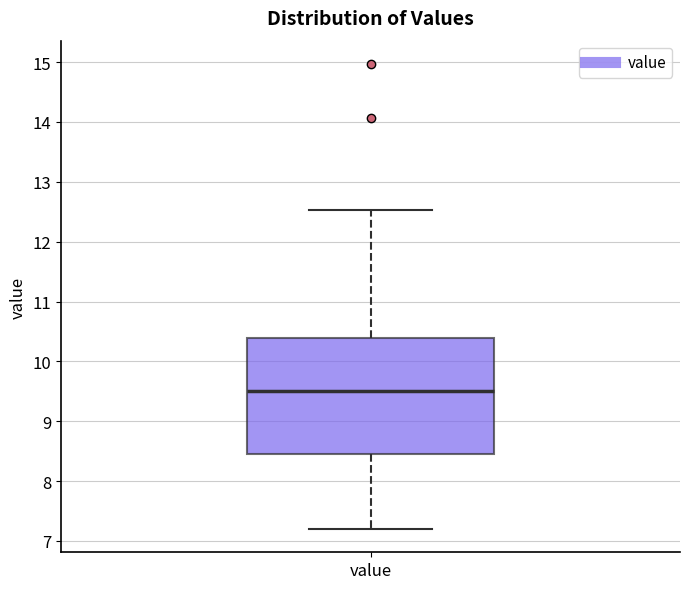

Where is the upper edge of the box for value on the y-axis? The values are not printed on the chart, so give them approximately, as read against the axis.

10.4